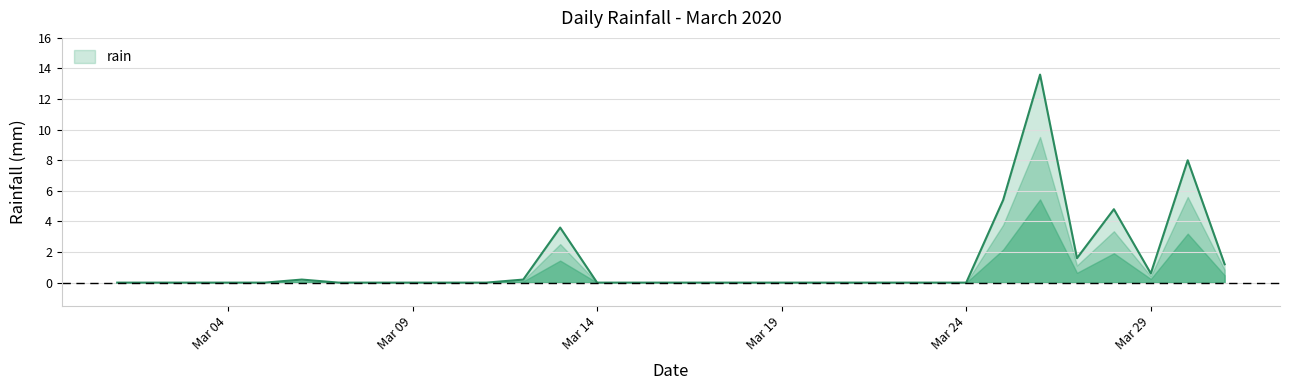

What is the maximum value shown in the chart?

13.6